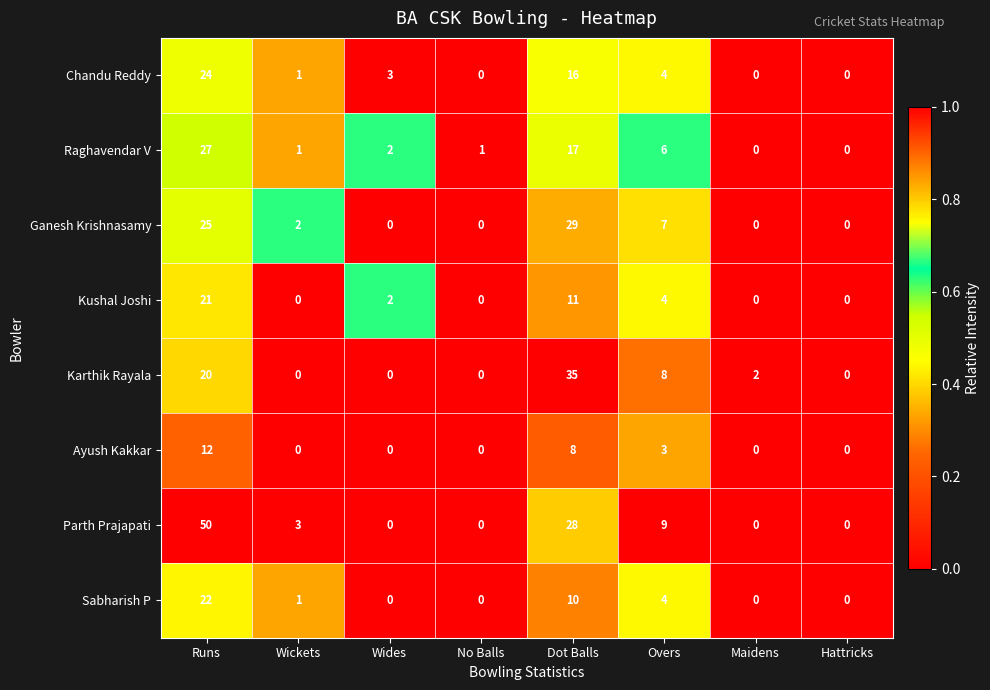

The Chandu Reddy series shows 10 at Maidens. True or false?

False